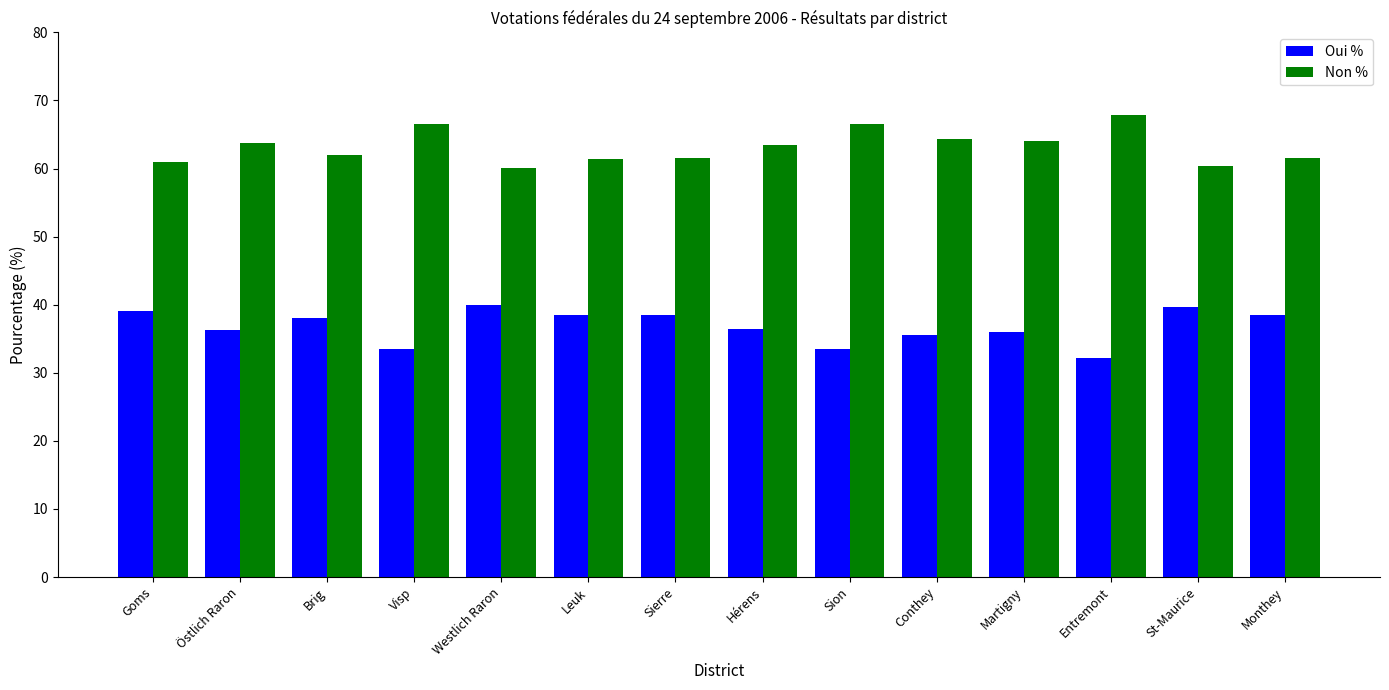

What is the label of the 5th bar from the right?

Conthey